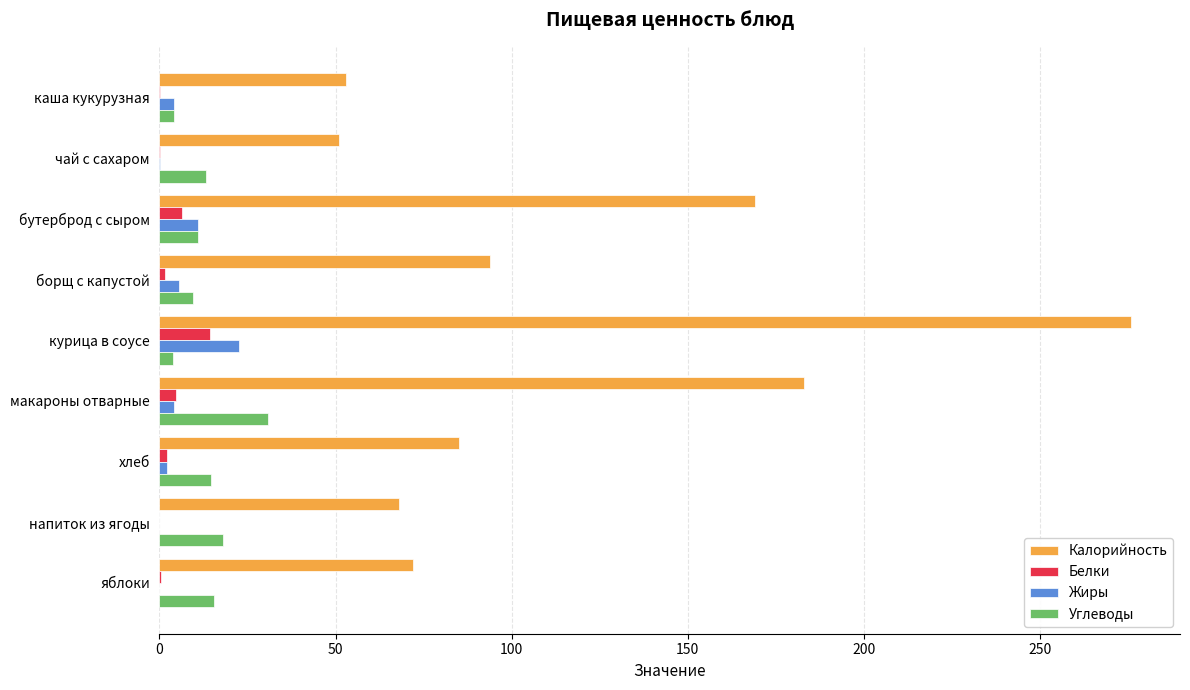

What is the sum of all Белки values?

29.6